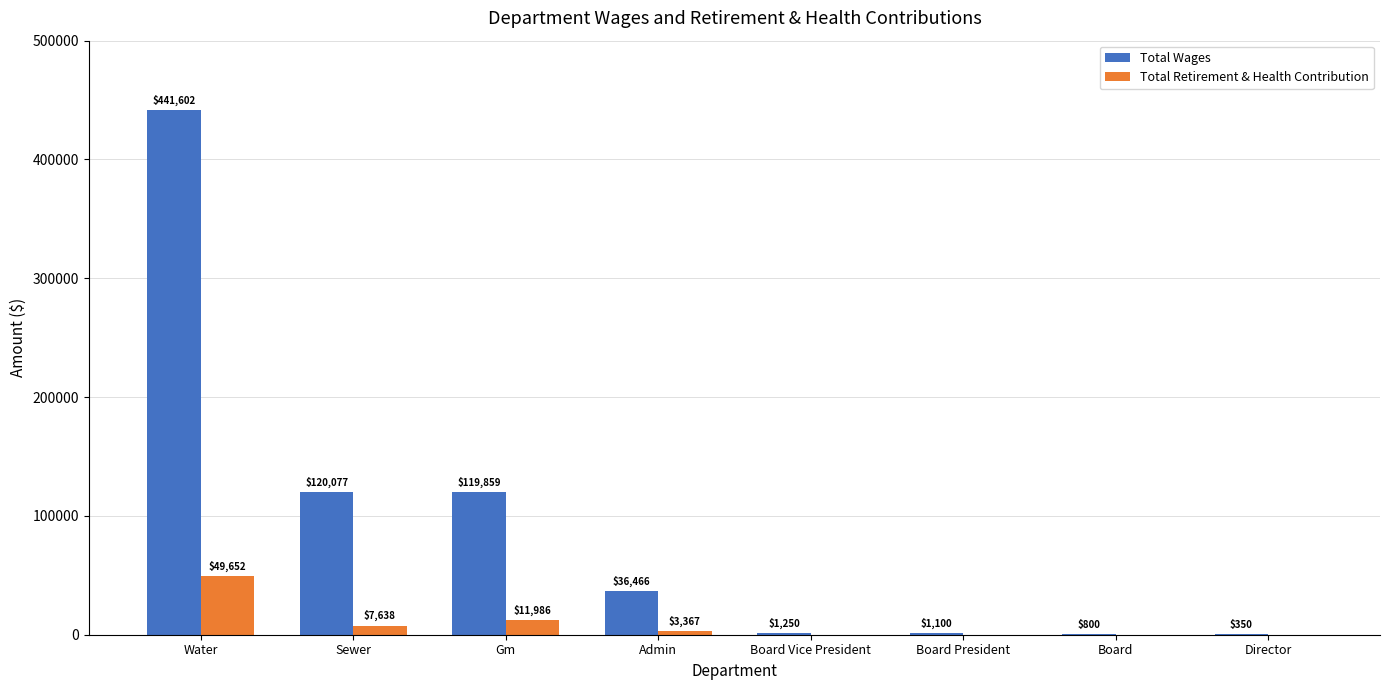

What is the sum of all Total Retirement & Health Contribution values?

72643